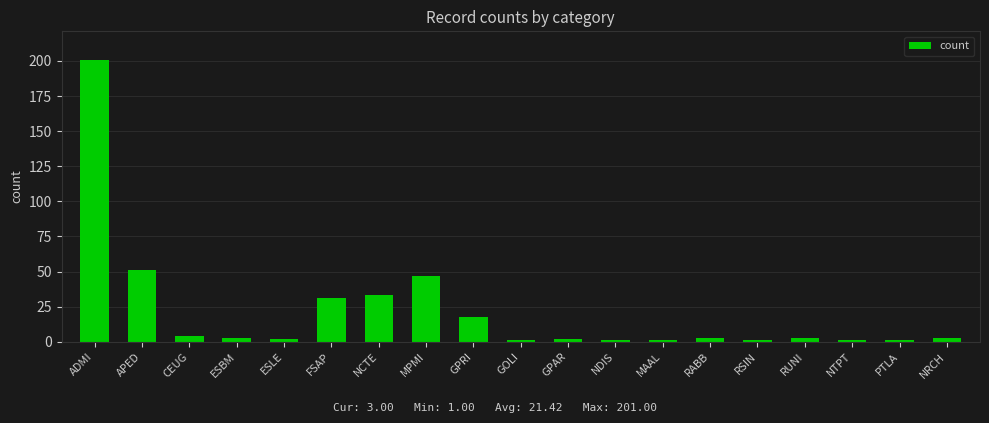

What is the sum of the values at GOLI and ESBM?

4